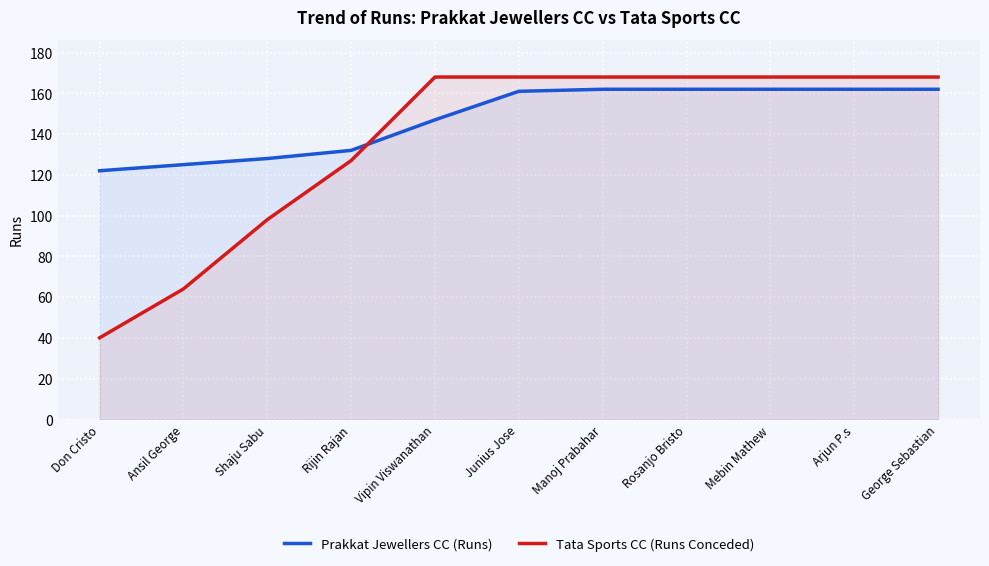

How many lines are shown in the chart?

2